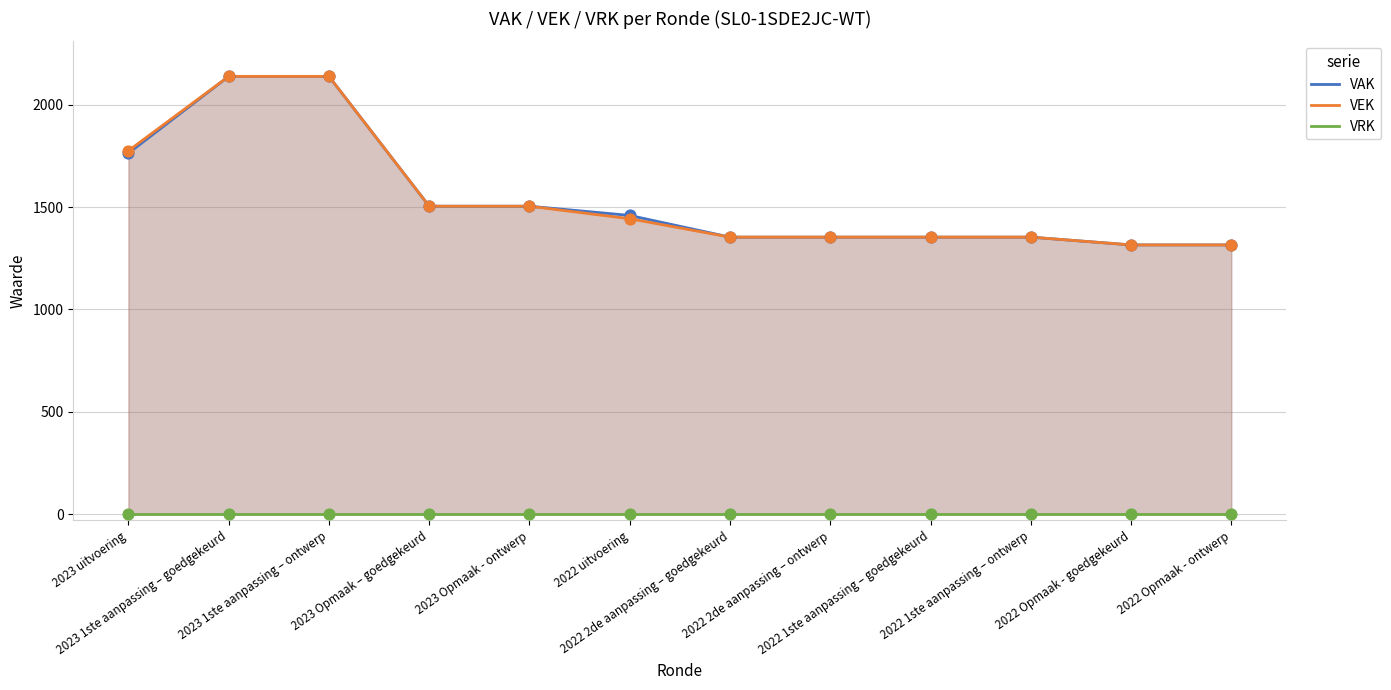

What are all the series names shown in the legend?

VAK, VEK, VRK